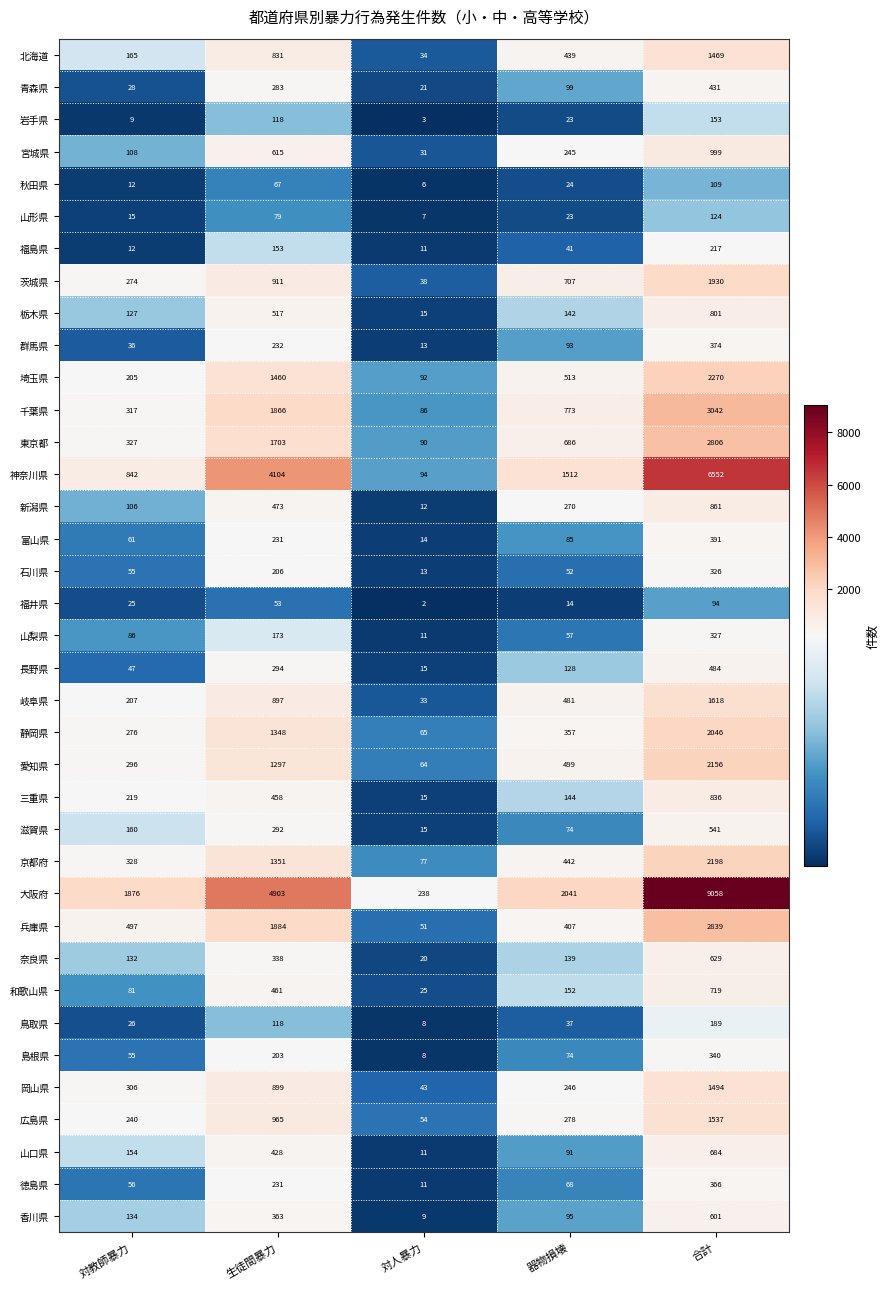

What is the sum of the 青森県 values at 対人暴力 and 生徒間暴力?

304